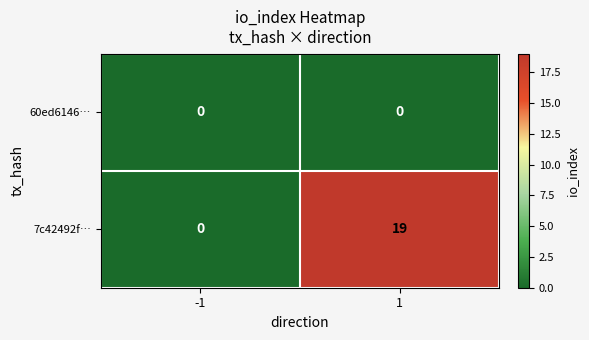

Rank the series by their average value, from highest to lowest.

7c42492f…, 60ed6146…